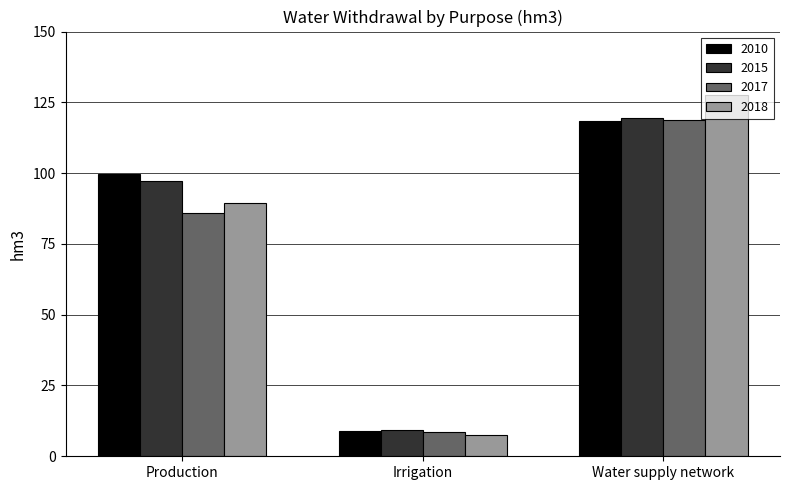

Reading left to right, transcribe all the data shown in this chart.

2010: 99.6	9.0	118.3
2015: 97.1	9.2	119.3
2017: 85.8	8.5	118.8
2018: 89.6	7.4	127.5